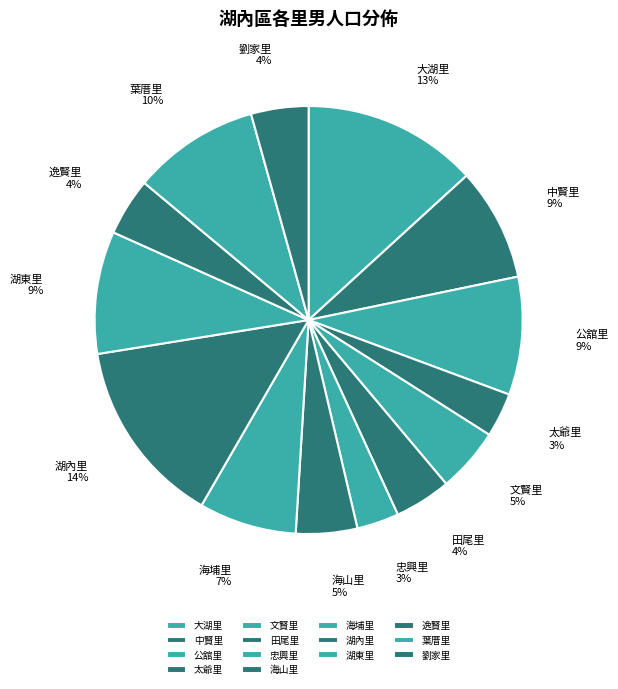

Is there a majority slice in this chart?

No